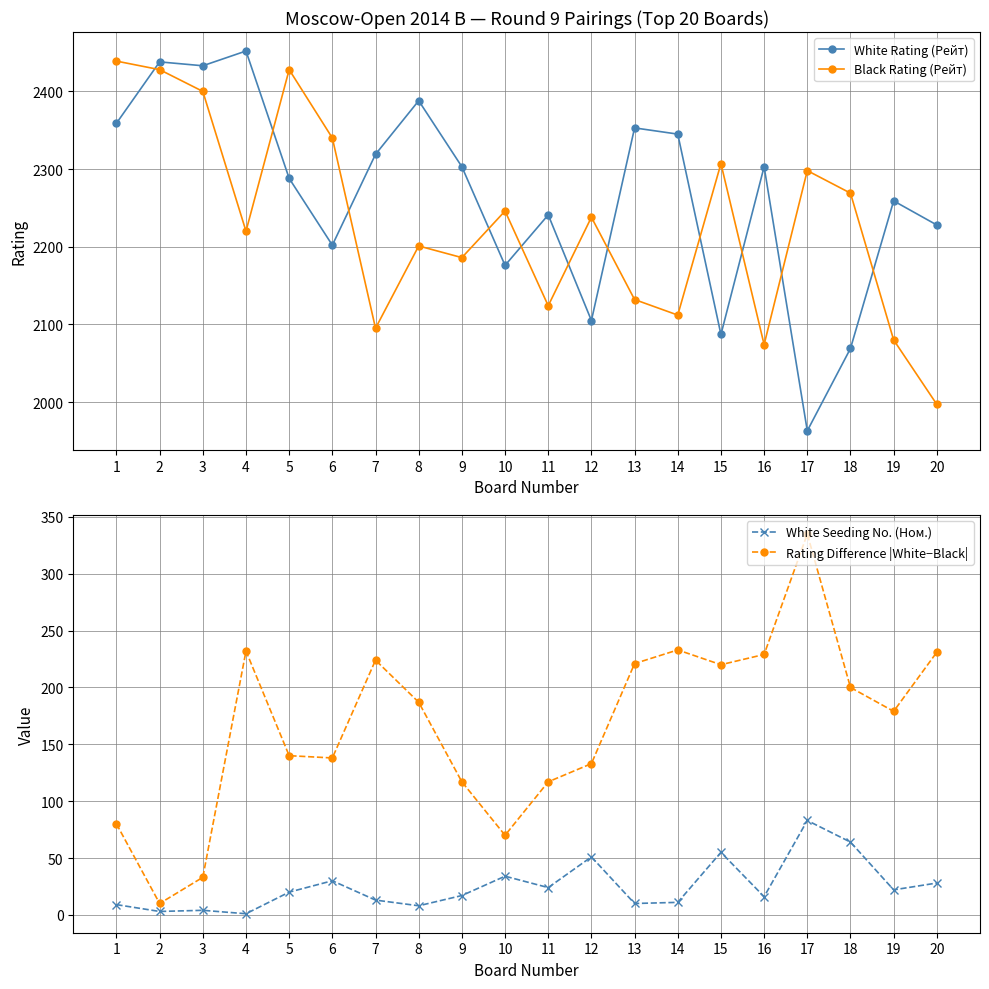

How many data points in Rating Difference |White−Black| are less than 187?

10